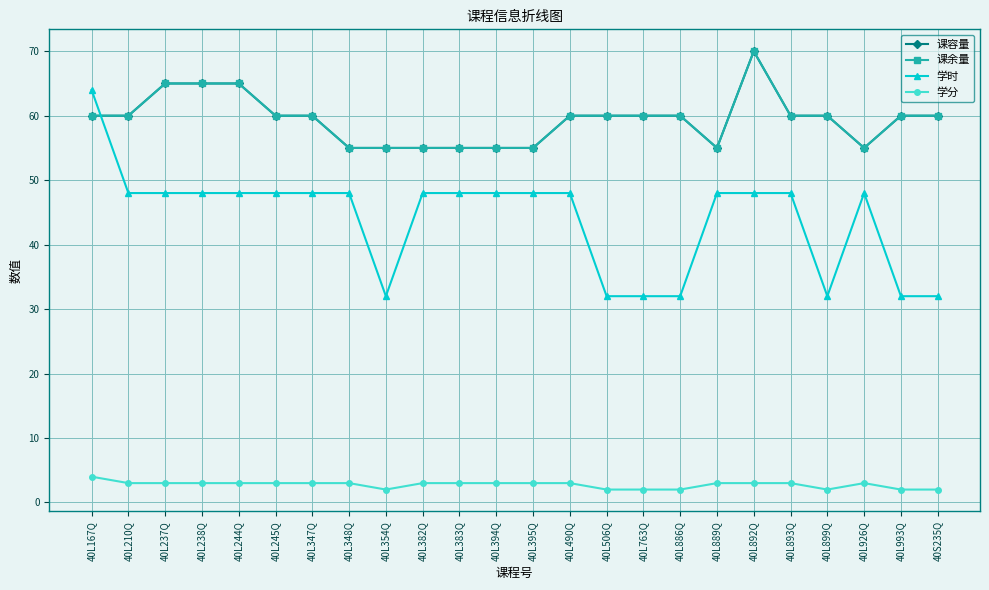

How many interior local peaks does the 学分 series have?

1